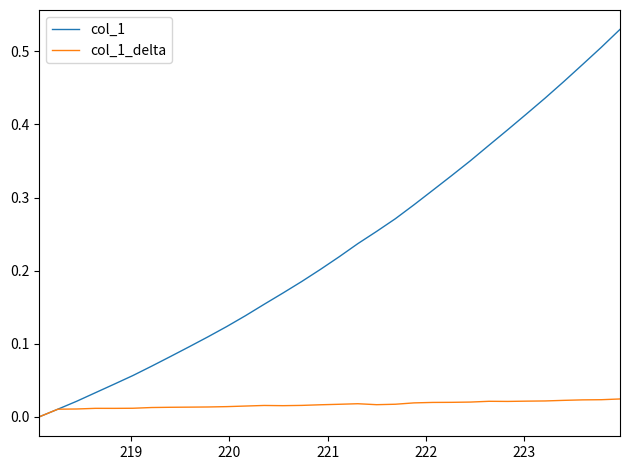

List the series in order of their peak value, highest first.

col_1, col_1_delta